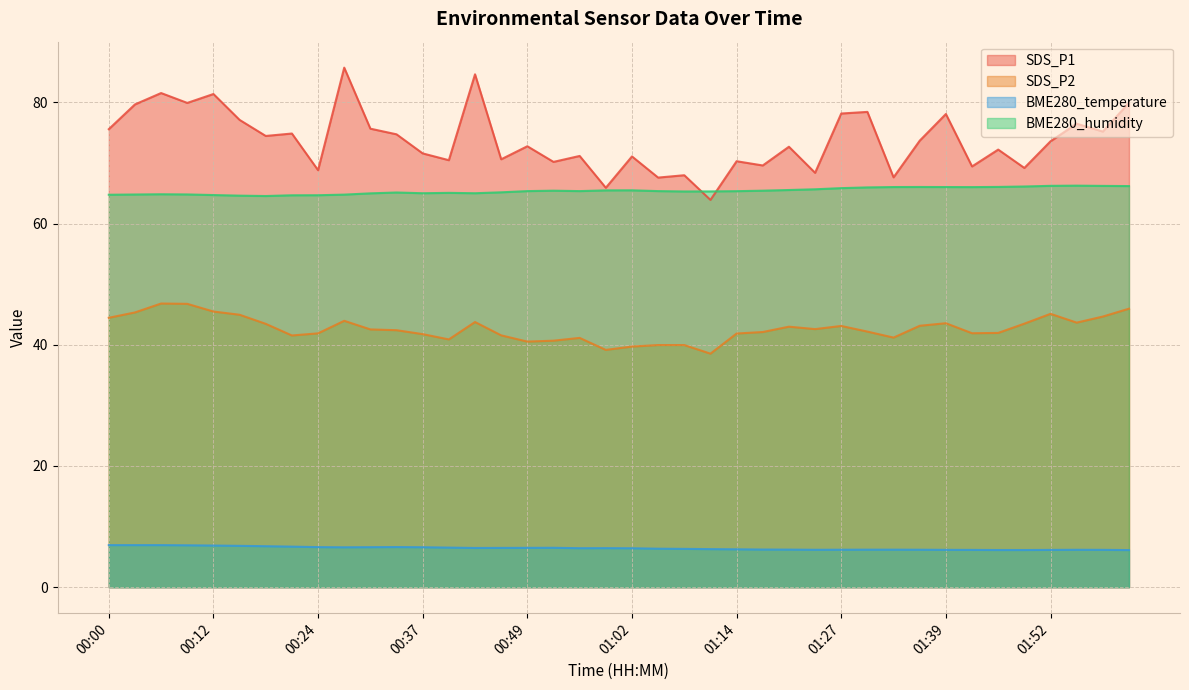

The SDS_P2 series shows 56.1 at 00:24. True or false?

False